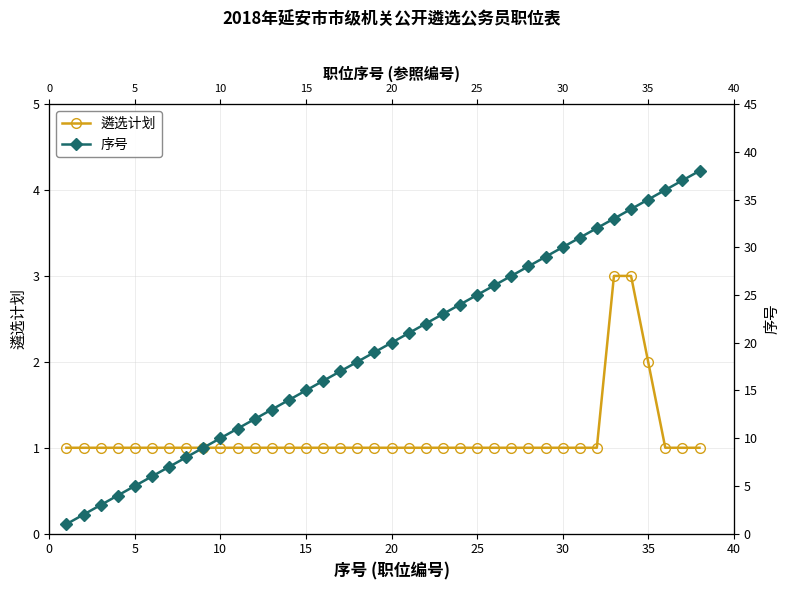

At how many categories does at least one series exceed 24?

14